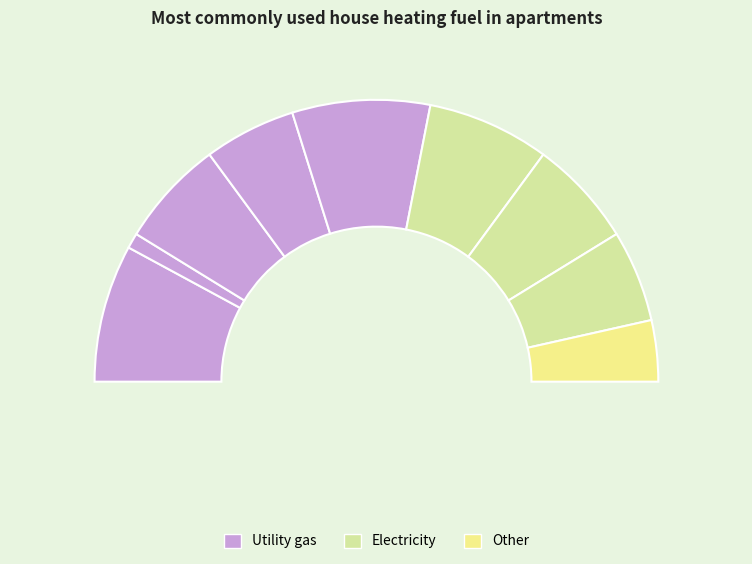

To the nearest percent, what portion does 4 represent?

2%